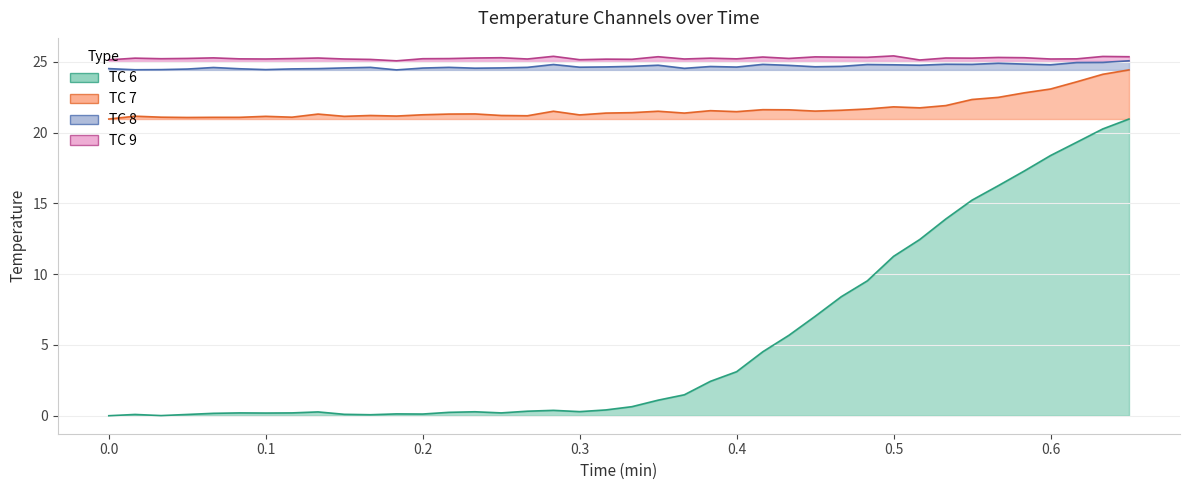

Reading left to right, transcribe all the data shown in this chart.

TC 6: 0.0	0.1	0.0	0.1	0.2	0.2	0.2	0.2	0.3	0.1	0.1	0.1	0.1	0.2	0.3	0.2	0.3	0.4	0.3	0.4	0.6	1.1	1.5	2.4	3.1	4.5	5.7	7.0	8.4	9.5	11.3	12.4	13.9	15.2	16.2	17.3	18.4	19.3	20.3	21.0
TC 7: 21.0	21.2	21.1	21.1	21.1	21.1	21.1	21.1	21.3	21.1	21.2	21.2	21.3	21.3	21.3	21.2	21.2	21.5	21.2	21.4	21.4	21.5	21.4	21.5	21.5	21.6	21.6	21.5	21.6	21.7	21.8	21.7	21.9	22.3	22.5	22.8	23.1	23.6	24.1	24.4
TC 8: 24.5	24.4	24.4	24.5	24.6	24.5	24.4	24.5	24.5	24.6	24.6	24.4	24.6	24.6	24.5	24.6	24.6	24.8	24.6	24.6	24.7	24.8	24.5	24.7	24.6	24.8	24.8	24.6	24.7	24.8	24.8	24.8	24.8	24.8	24.9	24.8	24.8	24.9	25.0	25.1
TC 9: 25.1	25.3	25.2	25.2	25.3	25.2	25.2	25.2	25.3	25.2	25.2	25.1	25.2	25.2	25.3	25.3	25.2	25.4	25.1	25.2	25.2	25.4	25.2	25.3	25.2	25.3	25.2	25.3	25.3	25.3	25.4	25.1	25.3	25.3	25.3	25.3	25.2	25.2	25.4	25.4